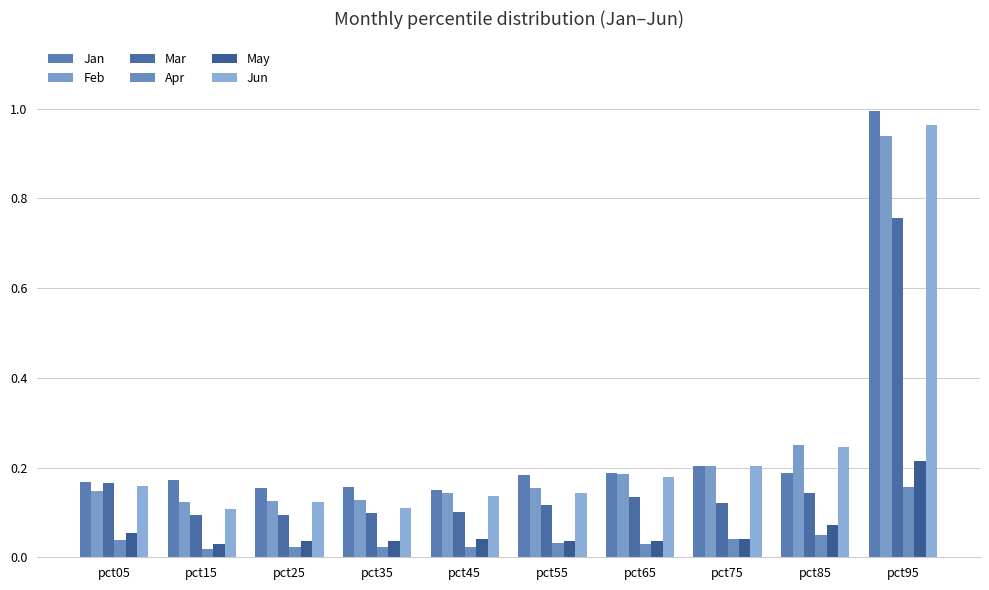

Does the chart contain any negative values?

No